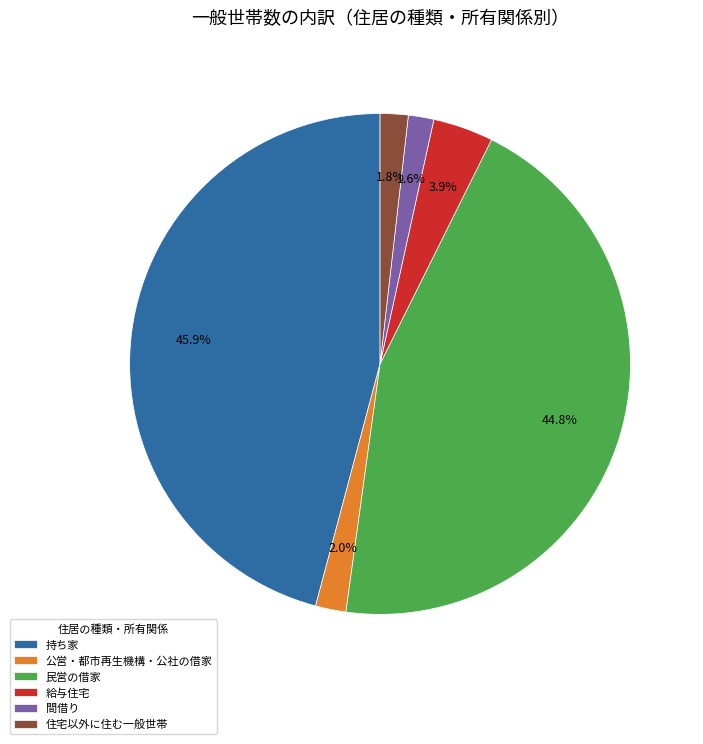

To the nearest percent, what is the difference between the largest and smallest slice percentages?

44%